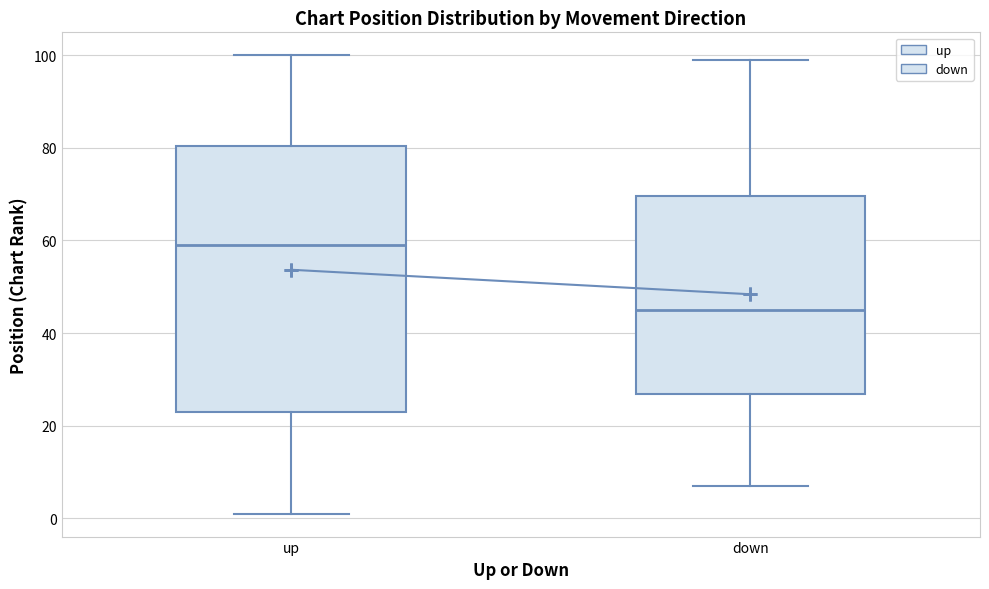

Which box has the highest median line?

up